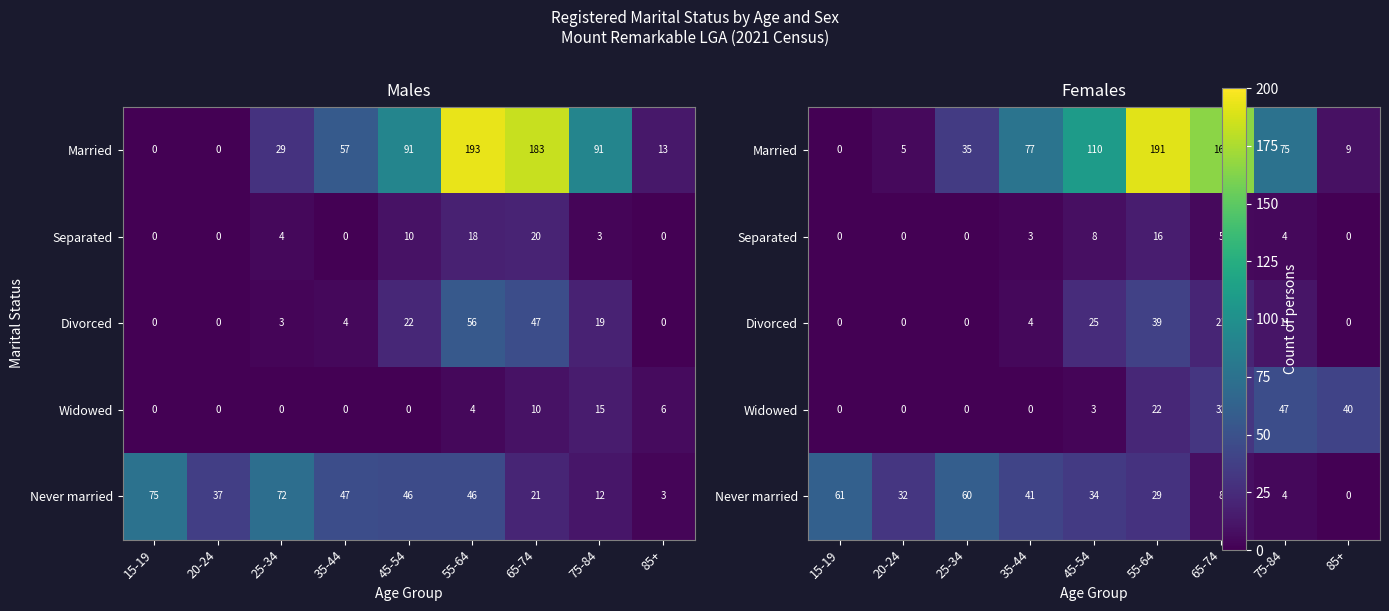

Between 20-24 and 75-84, which series saw the biggest shift?

Married